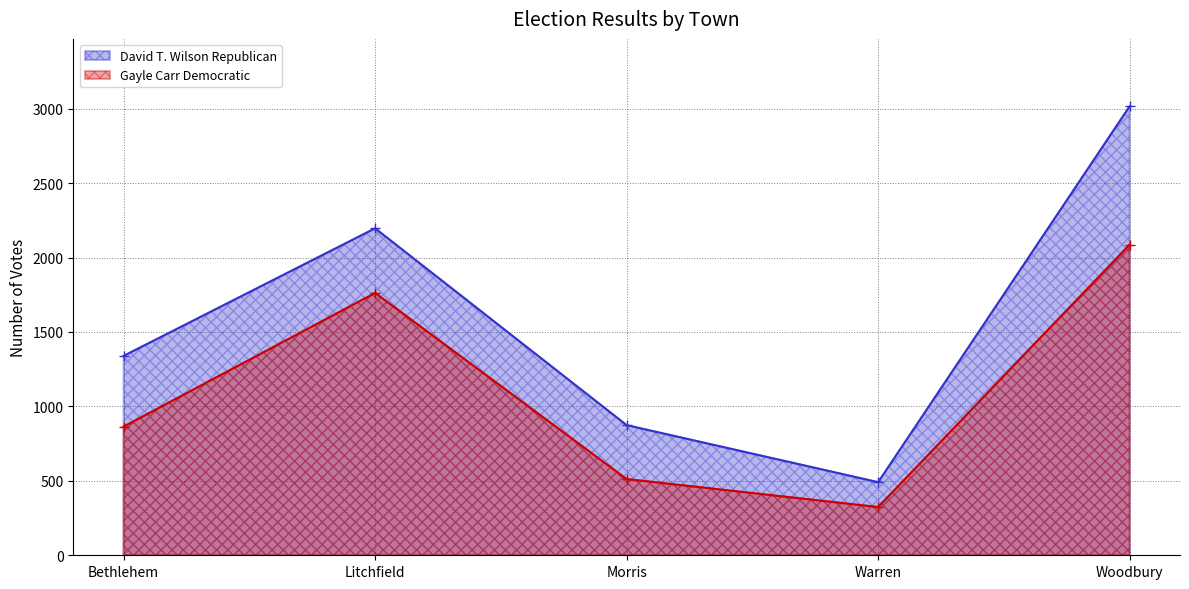

Which series has the largest total across all categories?

David T. Wilson Republican